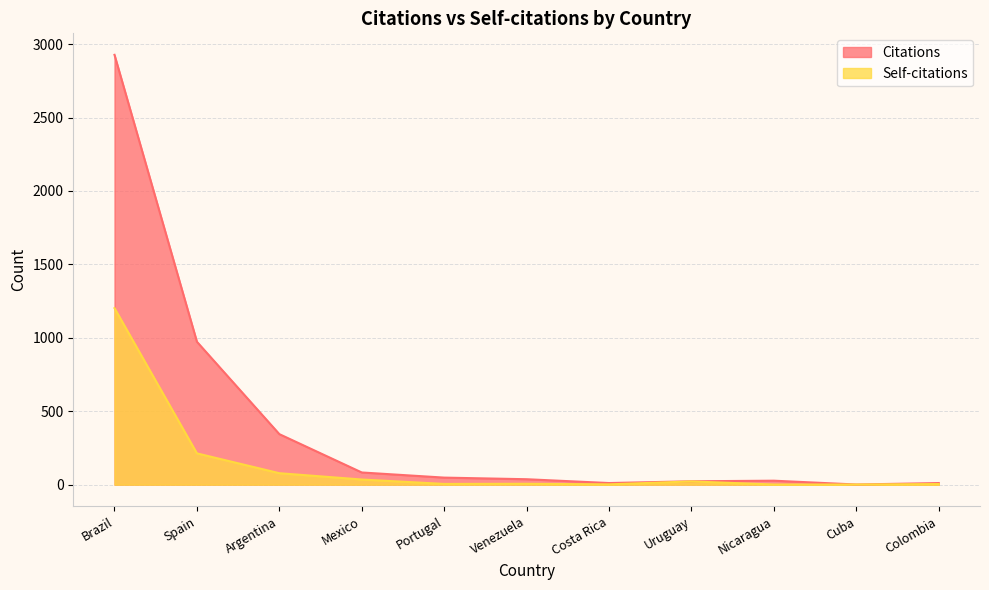

Which series has the widest spread of values?

Citations